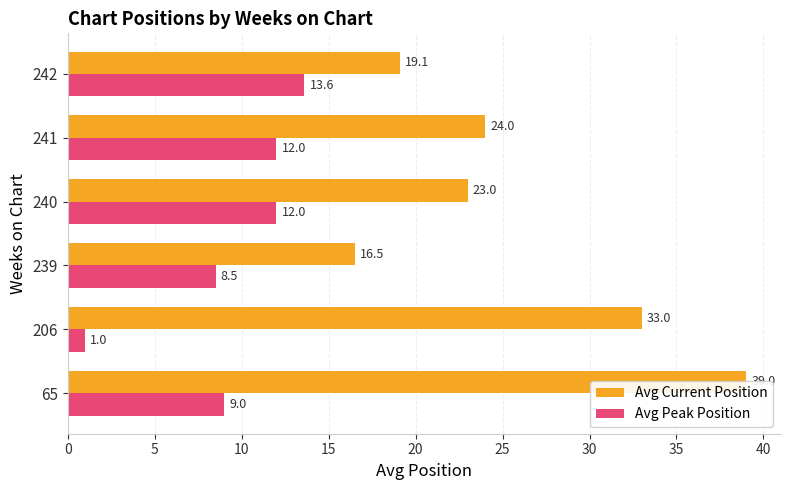

Which series has the largest range (max minus min)?

Avg Current Position